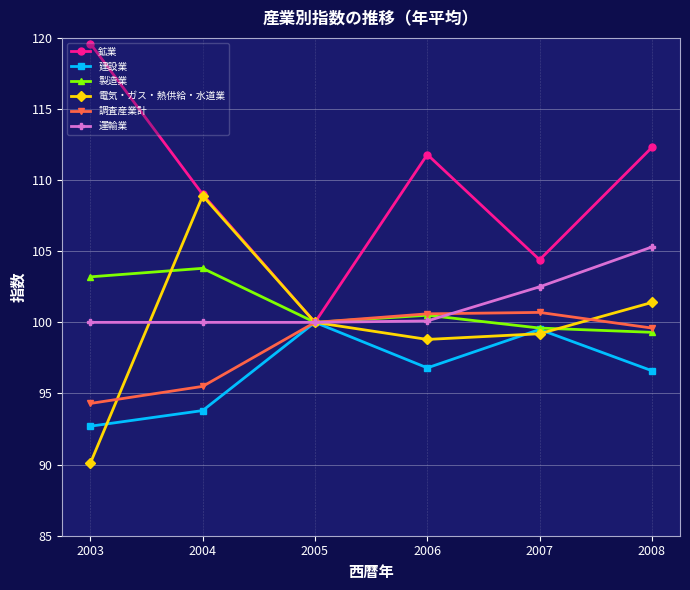

Is it true that 調査産業計 equals 143.5 at 2003?

False